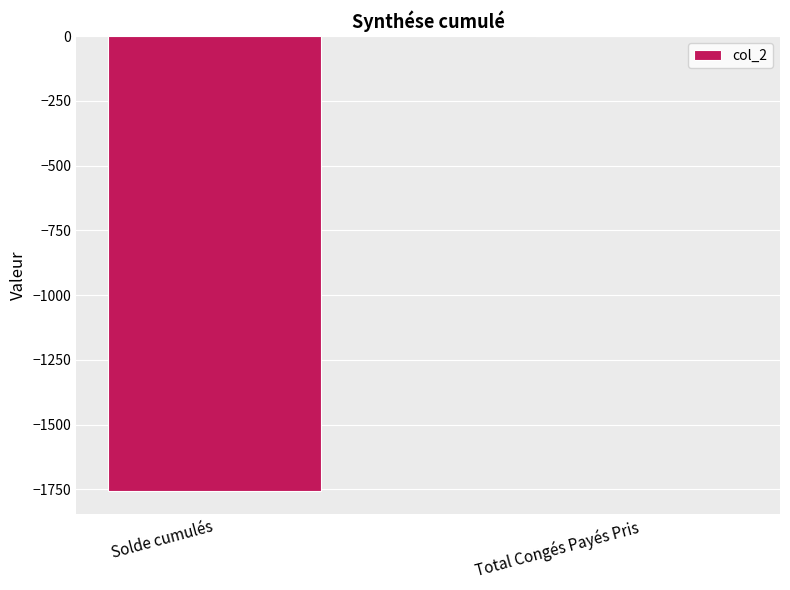

What value does the data have at Solde cumulés?

-1757.4